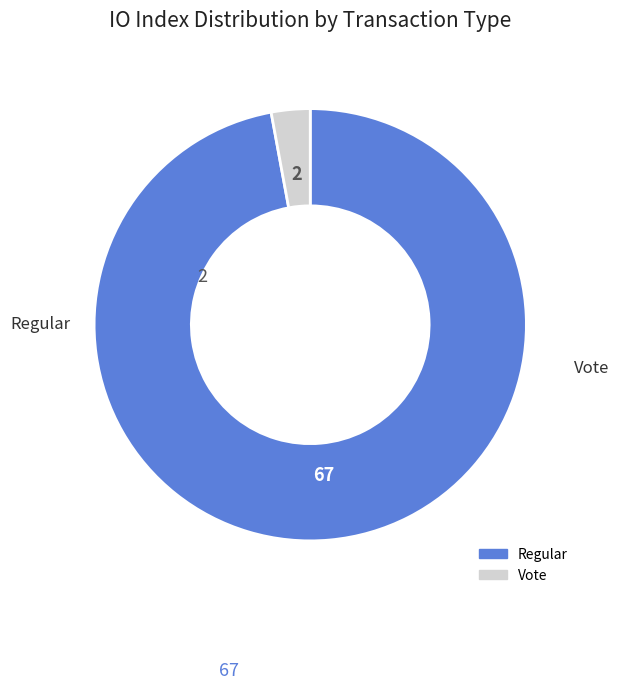

True or false: Regular accounts for 97% of the total.

True